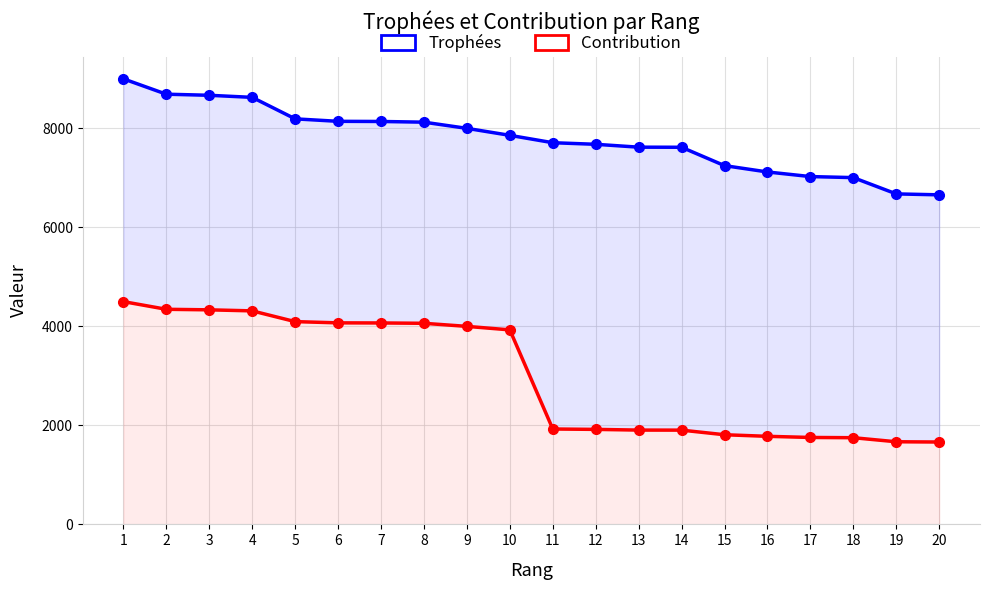

List the series in order of their overall mean, highest first.

Trophées, Contribution